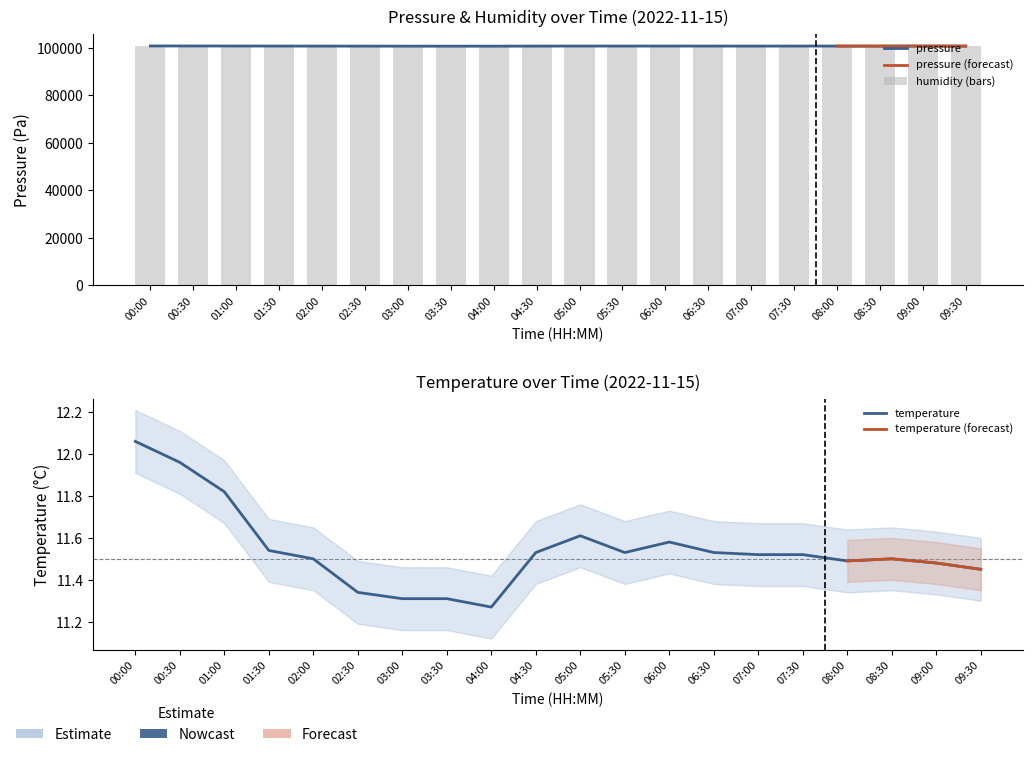

Between 00:00 and 00:30, which series saw the biggest shift?

pressure